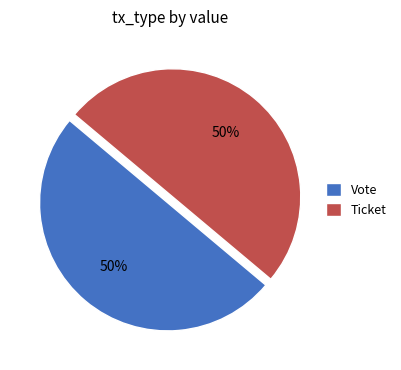

Do Ticket and Vote together represent more than half of the pie?

Yes